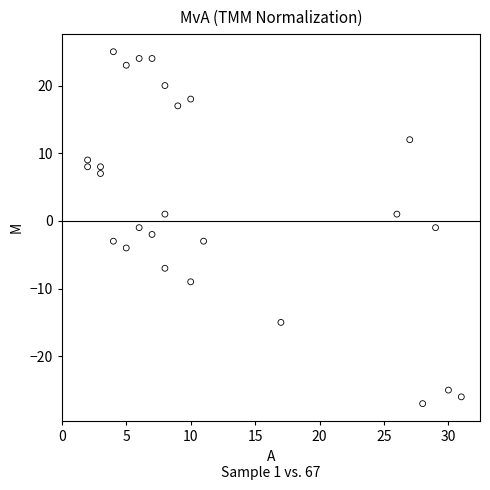

What is the range of X values (max minus min)?

29